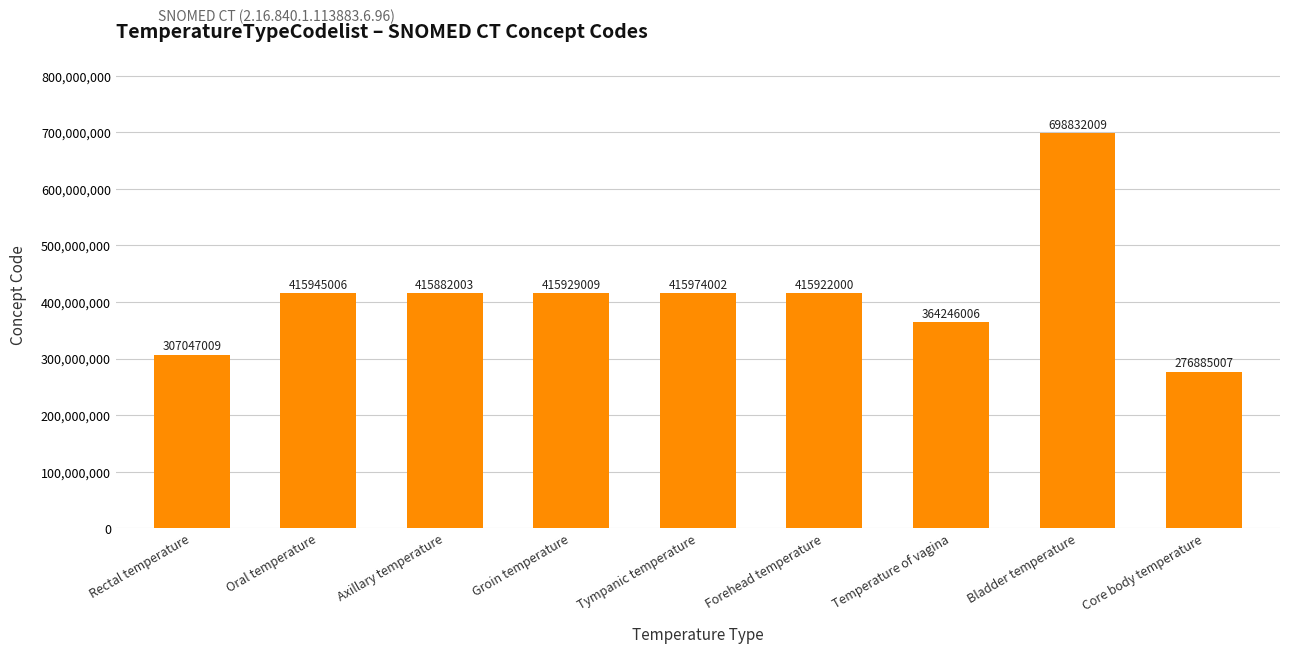

Approximately how many times larger is the value at Core body temperature compared to Rectal temperature?

0.9